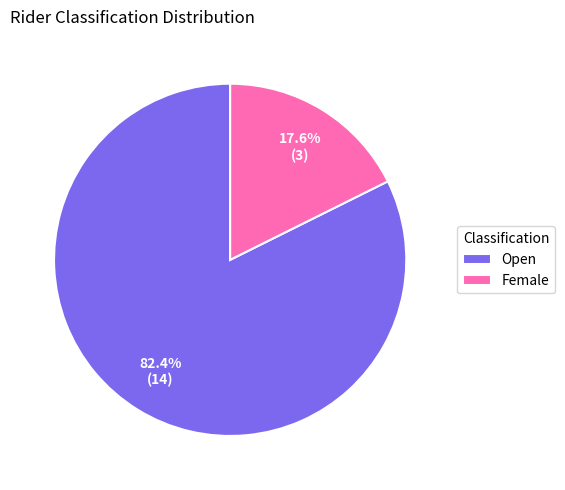

How many segments does this pie chart have?

2